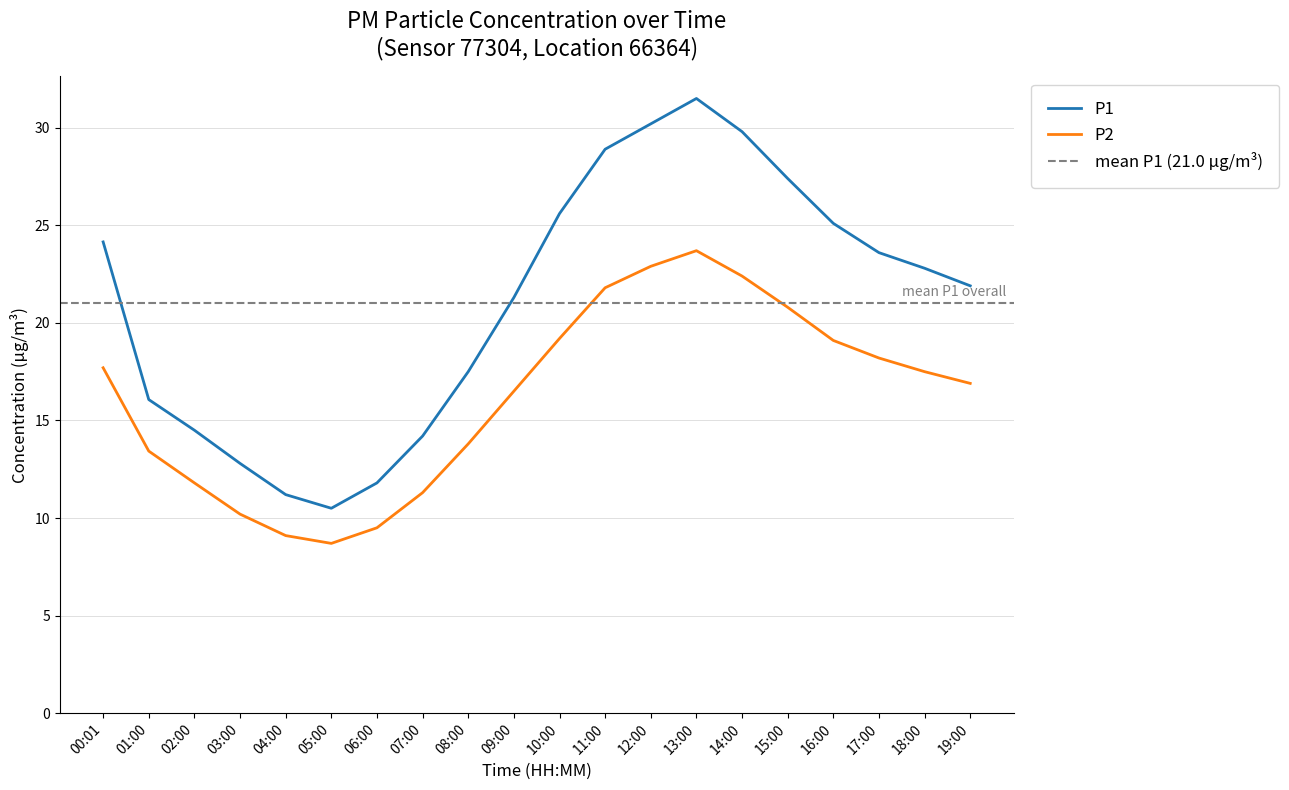

True or false: P2 and P1 cross at least once.

False